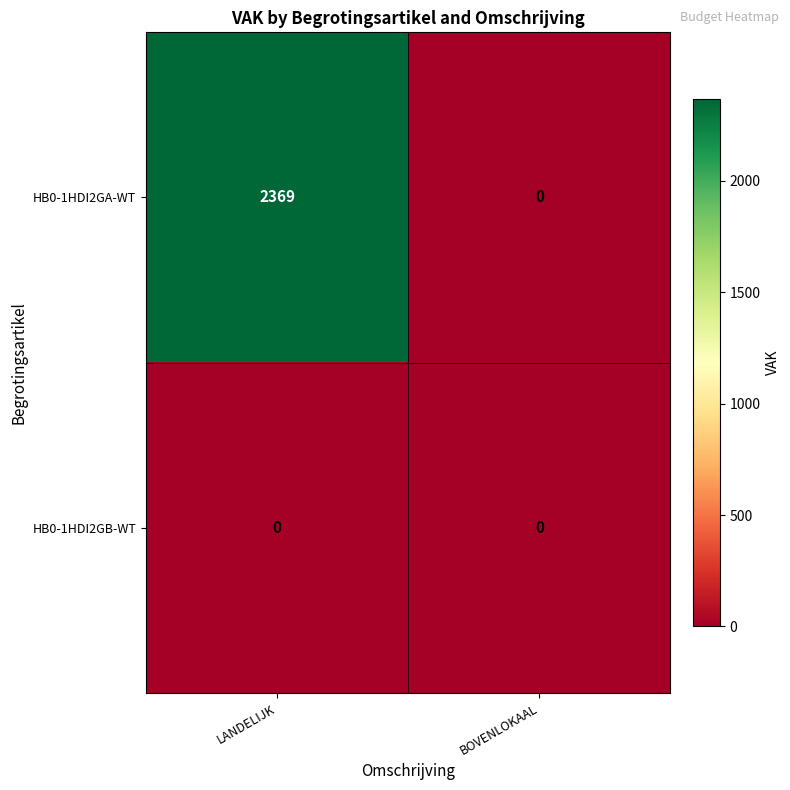

List the series in order of their overall mean, highest first.

HB0-1HDI2GA-WT, HB0-1HDI2GB-WT